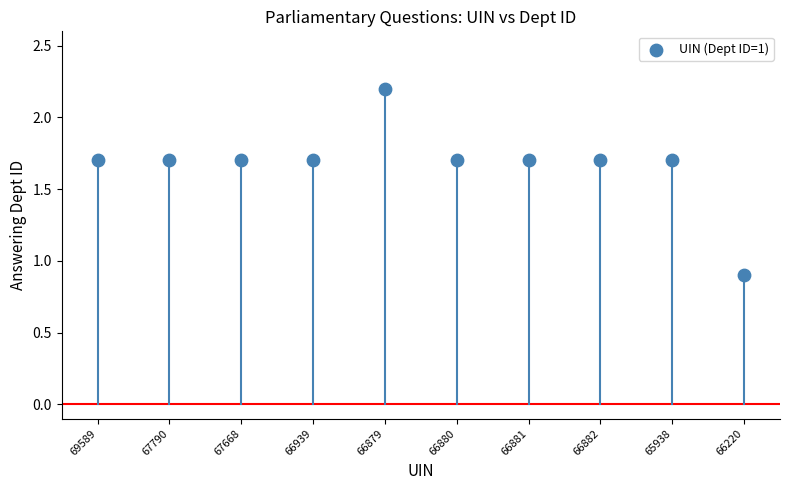

What Y value in the scatter plot is closest to 1?

0.9